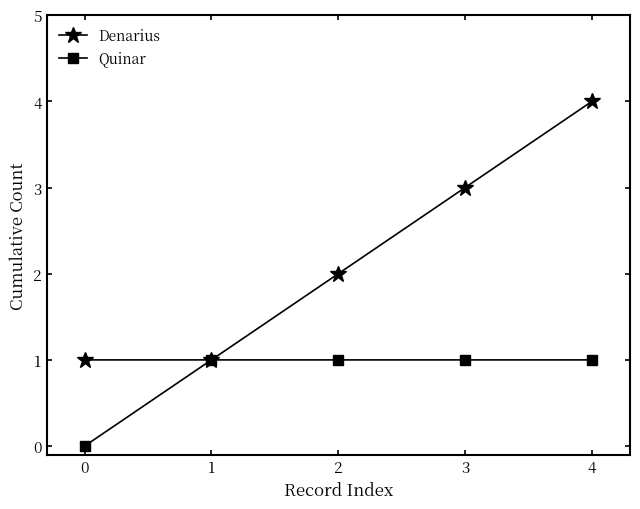

Read the Denarius value at 4.

4